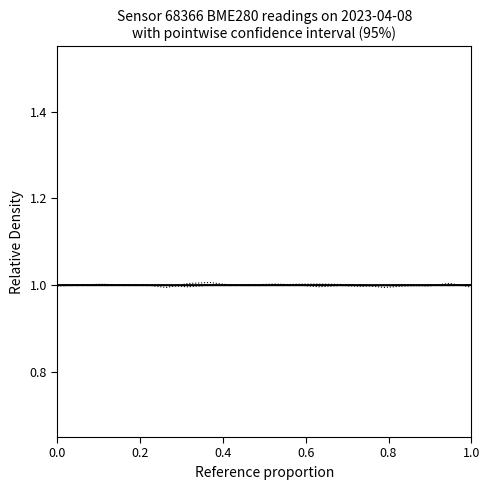

How many lines are shown in the chart?

3